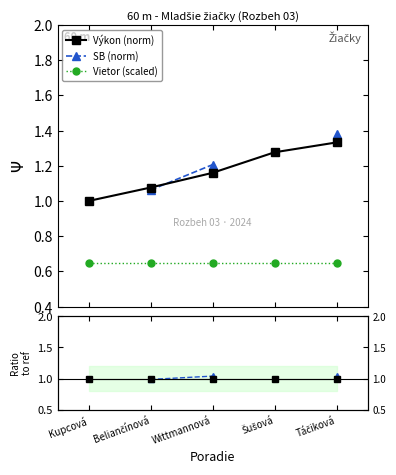

True or false: SB/Výkon has more than 1 interior local peaks.

False